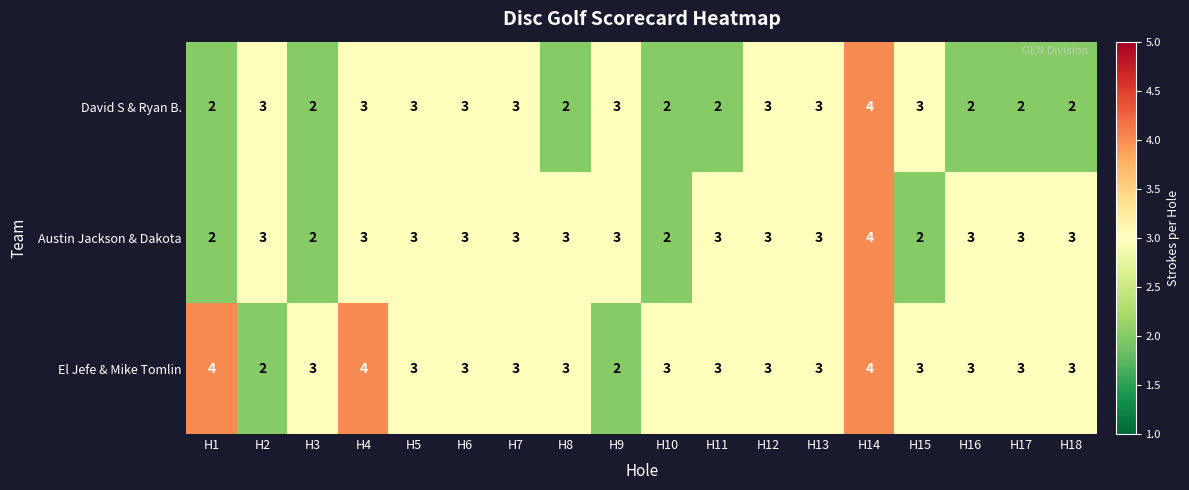

How many David S & Ryan B. values are between 2 and 3?

17